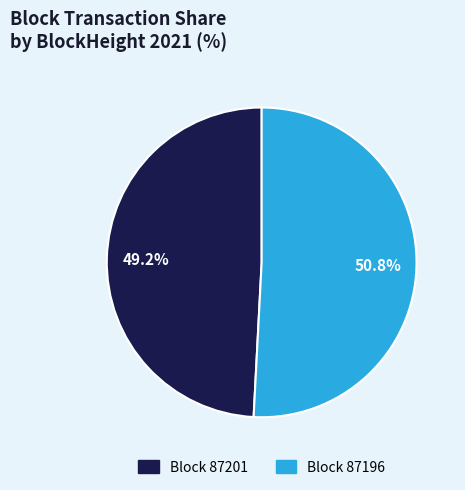

Rank the categories by value from lowest to highest.

Block 87201, Block 87196